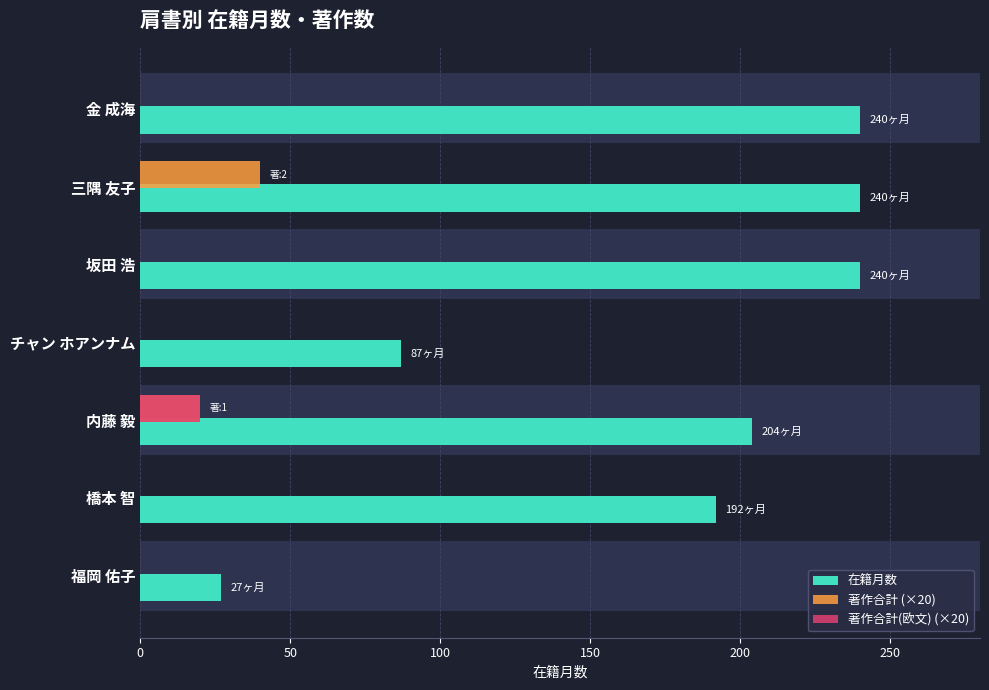

What are all the series names shown in the legend?

在籍月数, 著作合計 (×20), 著作合計(欧文) (×20)